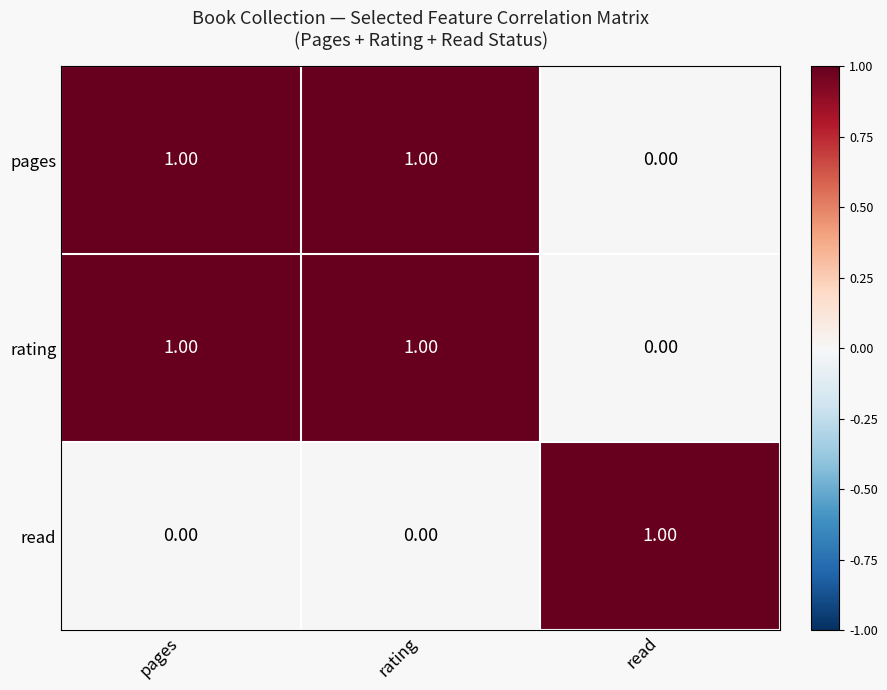

Is the value of read at read greater than the value of rating at read?

Yes